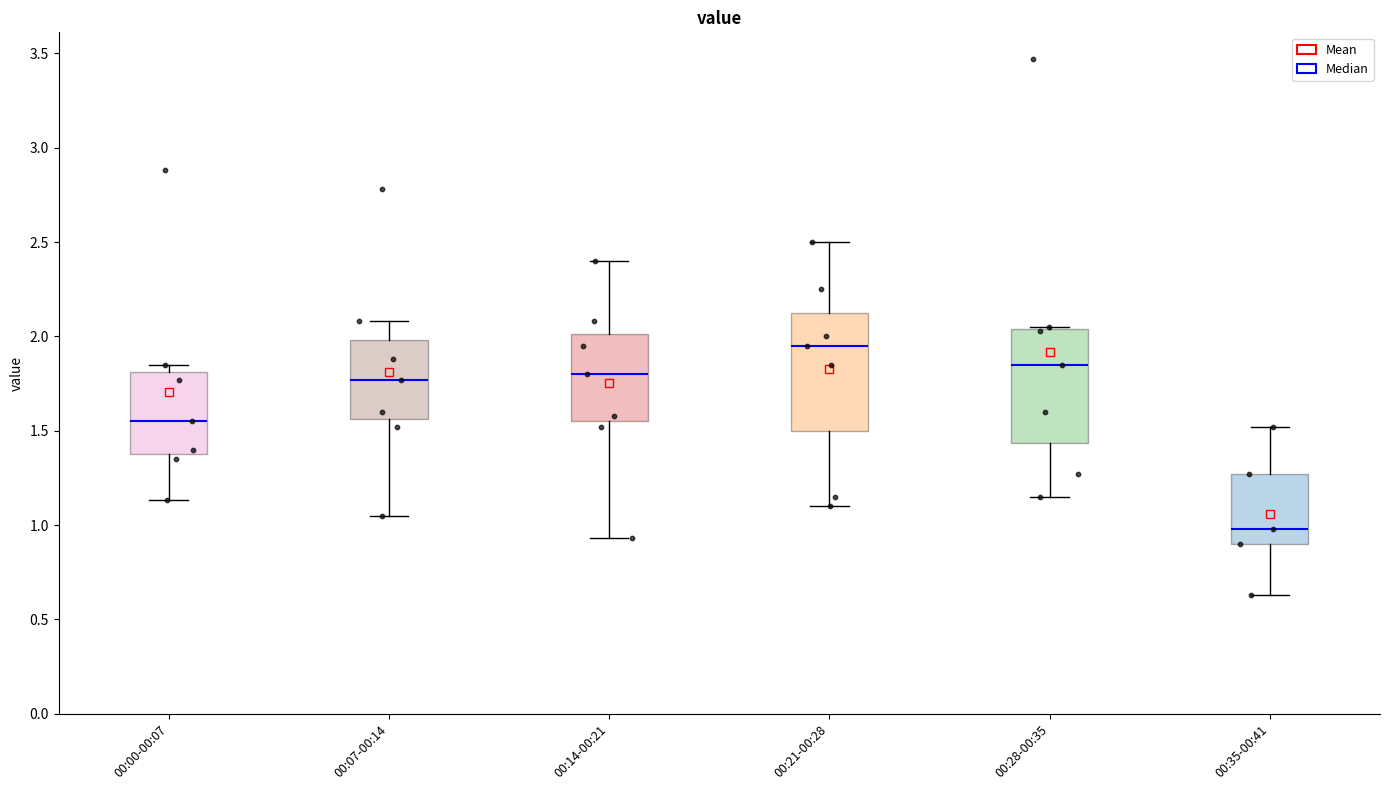

Reading left to right, transcribe this box plot: for each box, give where its median line is, the range the box spans, and where its two whiskers end, as read against the y-axis. The values are not printed on the chart, so give them approximately, as read against the axis.

00:00-00:07: median 1.55, box 1.40 to 1.80, whiskers 1.15 to 1.85
00:07-00:14: median 1.75, box 1.55 to 2.00, whiskers 1.05 to 2.10
00:14-00:21: median 1.80, box 1.55 to 2.00, whiskers 0.95 to 2.40
00:21-00:28: median 1.95, box 1.50 to 2.15, whiskers 1.10 to 2.50
00:28-00:35: median 1.85, box 1.45 to 2.05, whiskers 1.15 to 2.05
00:35-00:41: median 1.00, box 0.90 to 1.25, whiskers 0.65 to 1.50